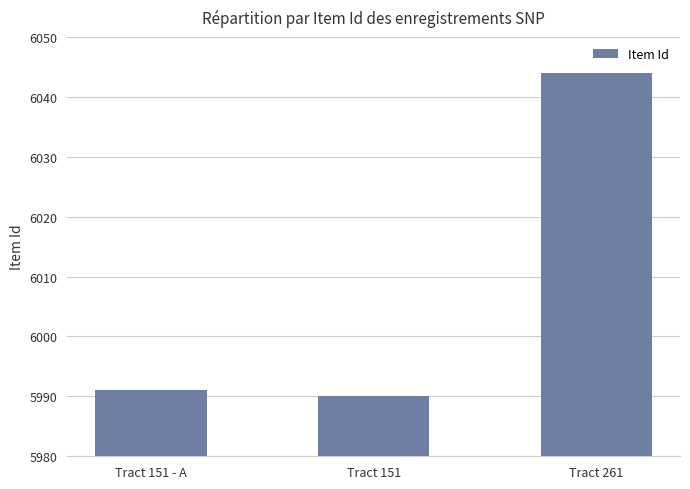

Reading right to left, what are all the values shown in this chart?

6044	5990	5991